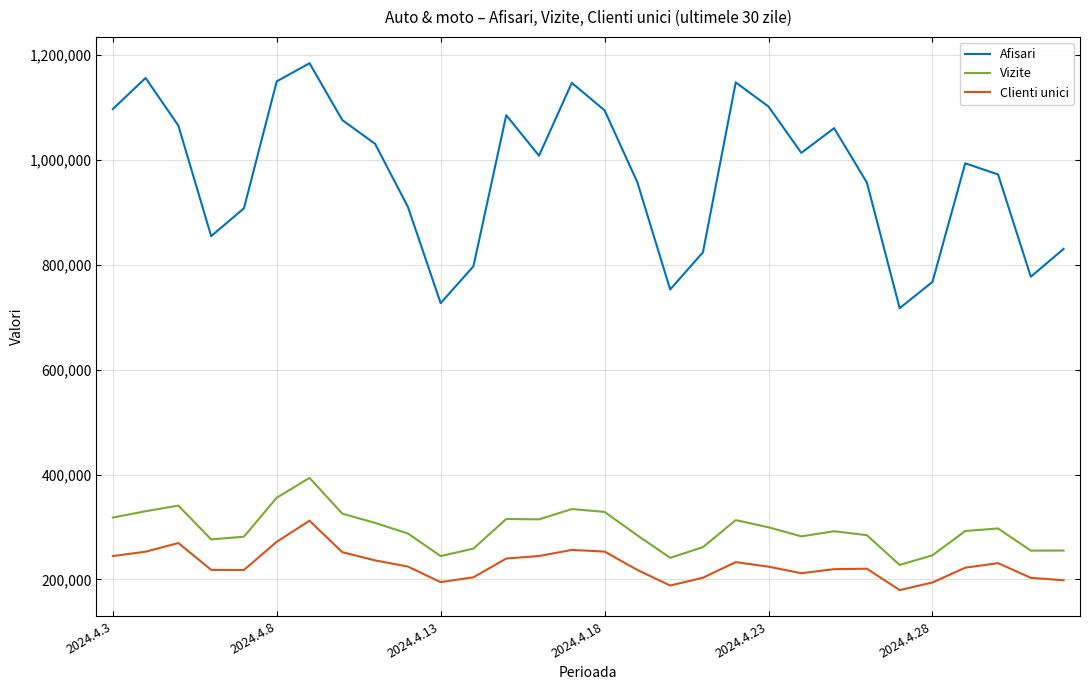

What is the difference between the maximum and minimum values in the Clienti unici series?

132336